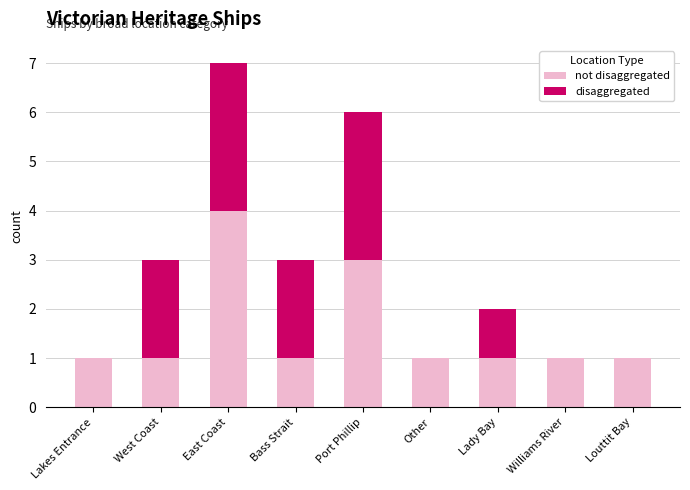

At which category is the sum across all series the highest?

East Coast